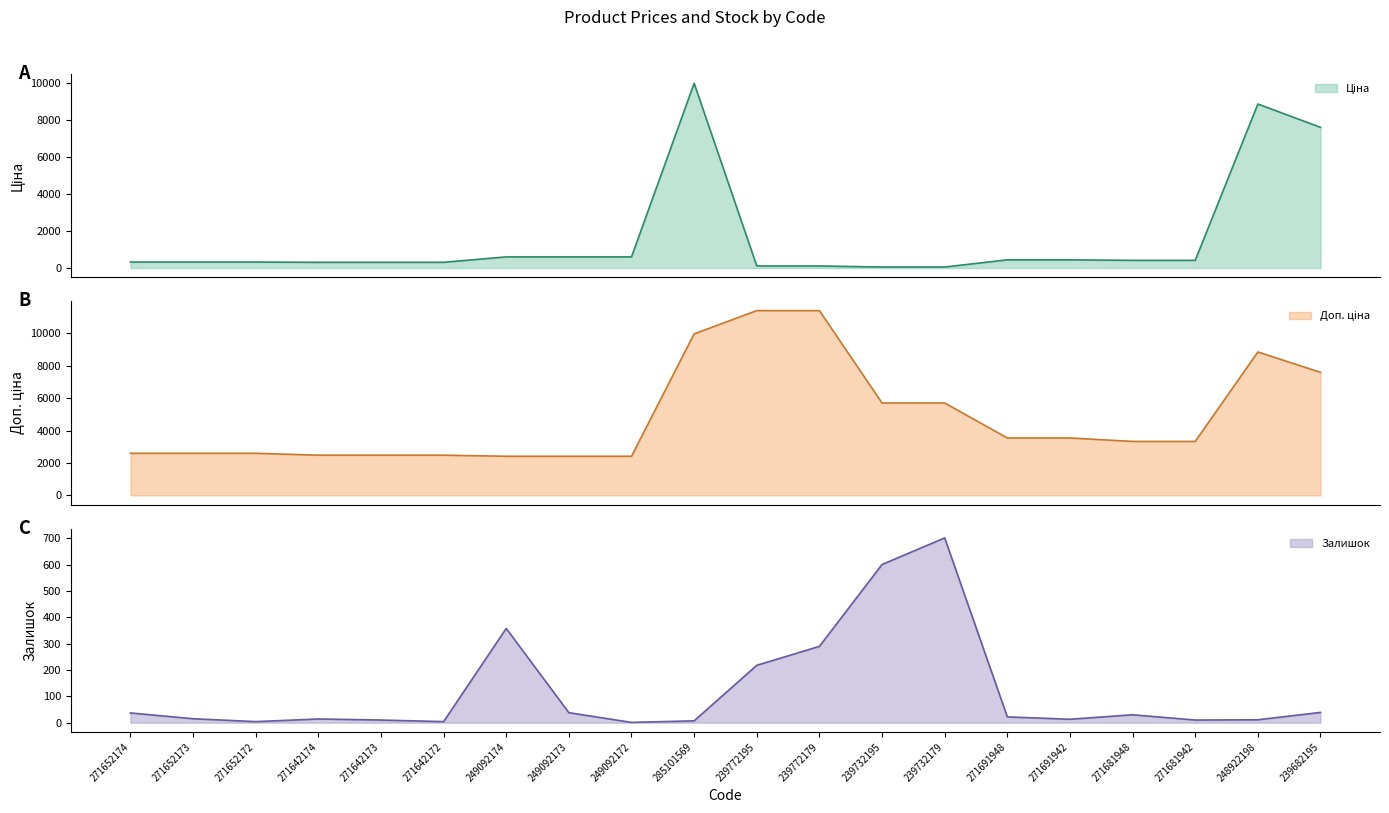

What is the difference between the Доп. ціна values at 271681942 and 239682195?

4264.0